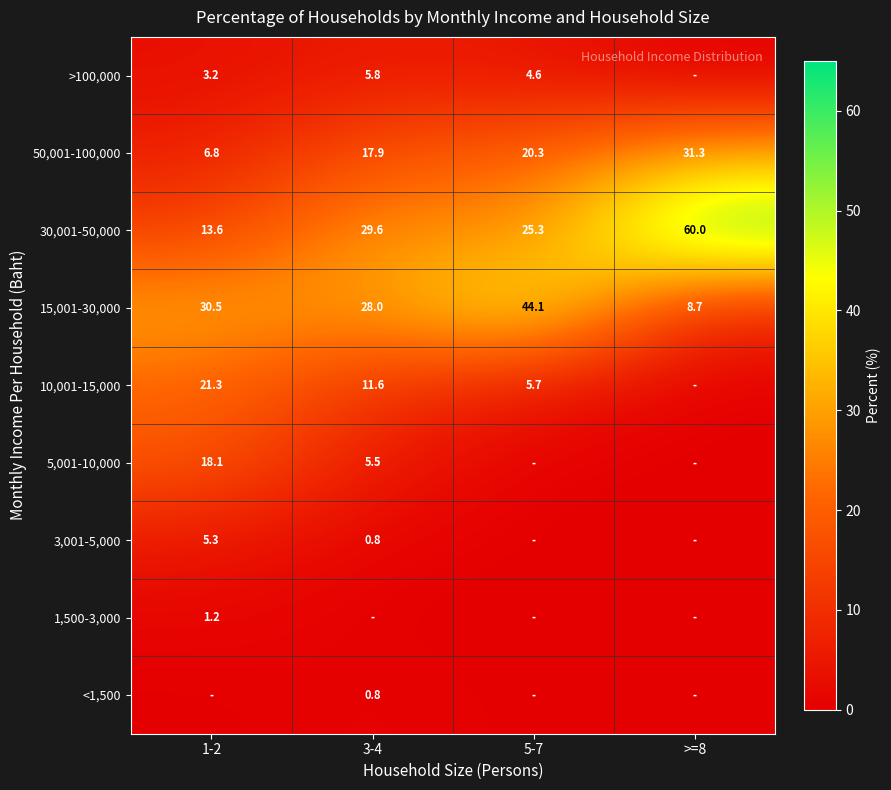

The value of 50,001-100,000 at 5-7 is 35.6. True or false?

False